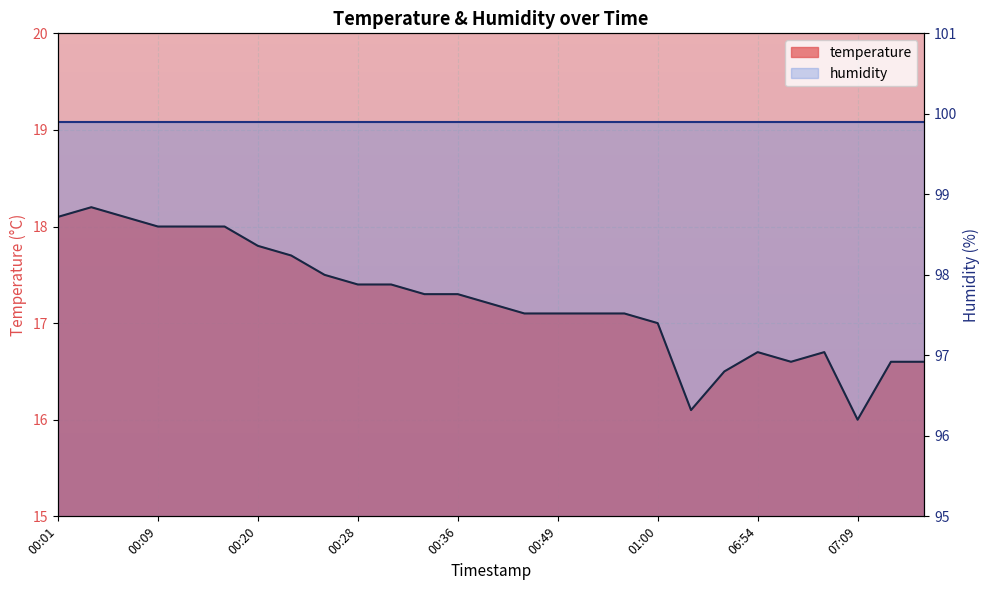

Is it true that the value at 00:20 is 17.8?

True